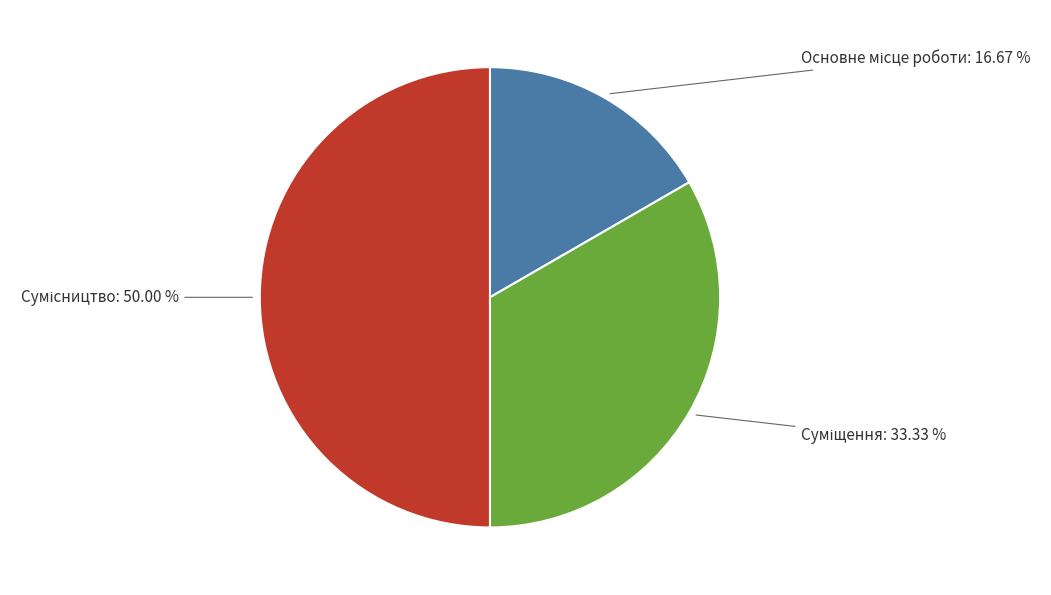

Is there a majority slice in this chart?

No